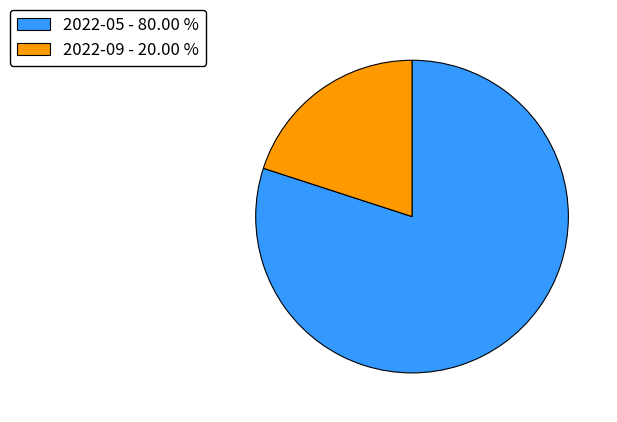

Is the sum of 2022-09 - 20.00 % and 2022-05 - 80.00 % greater than half?

Yes